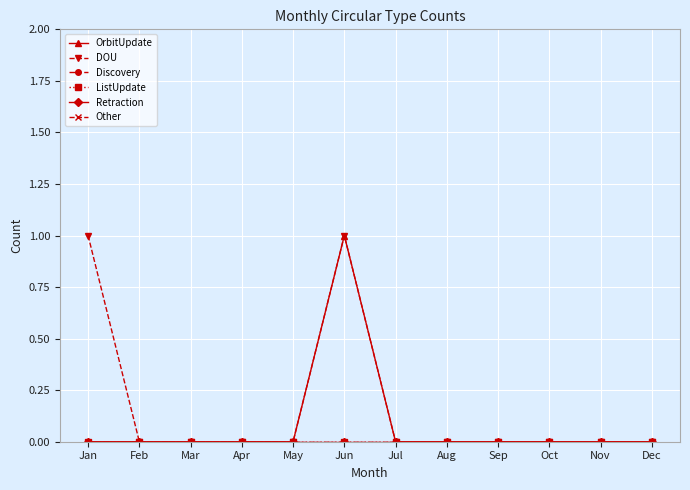

True or false: ListUpdate and Discovery cross at least once.

False